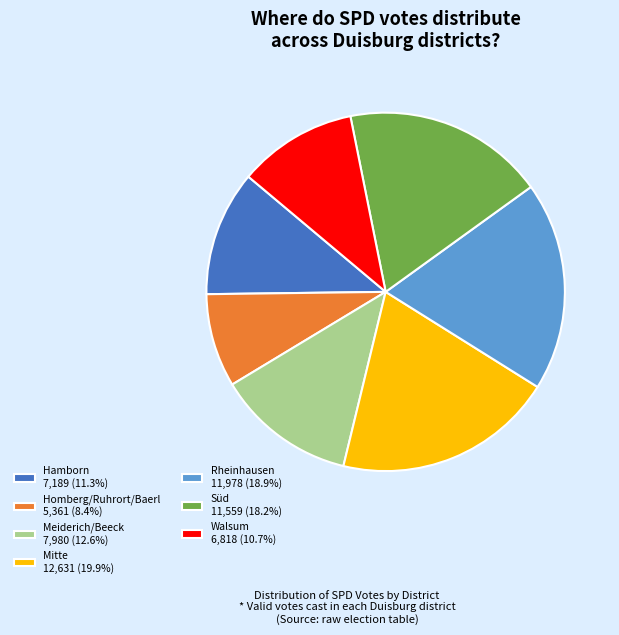

Is Homberg/Ruhrort/Baerl 5,361 (8.4%) the majority of the pie?

No